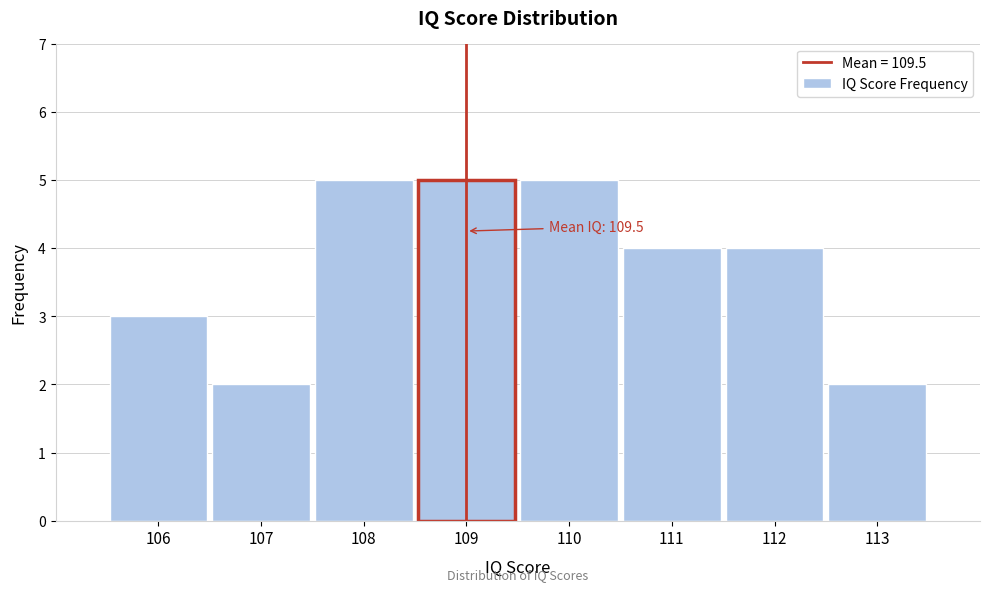

Reading left to right, transcribe all the data shown in this chart.

3	2	5	5	5	4	4	2